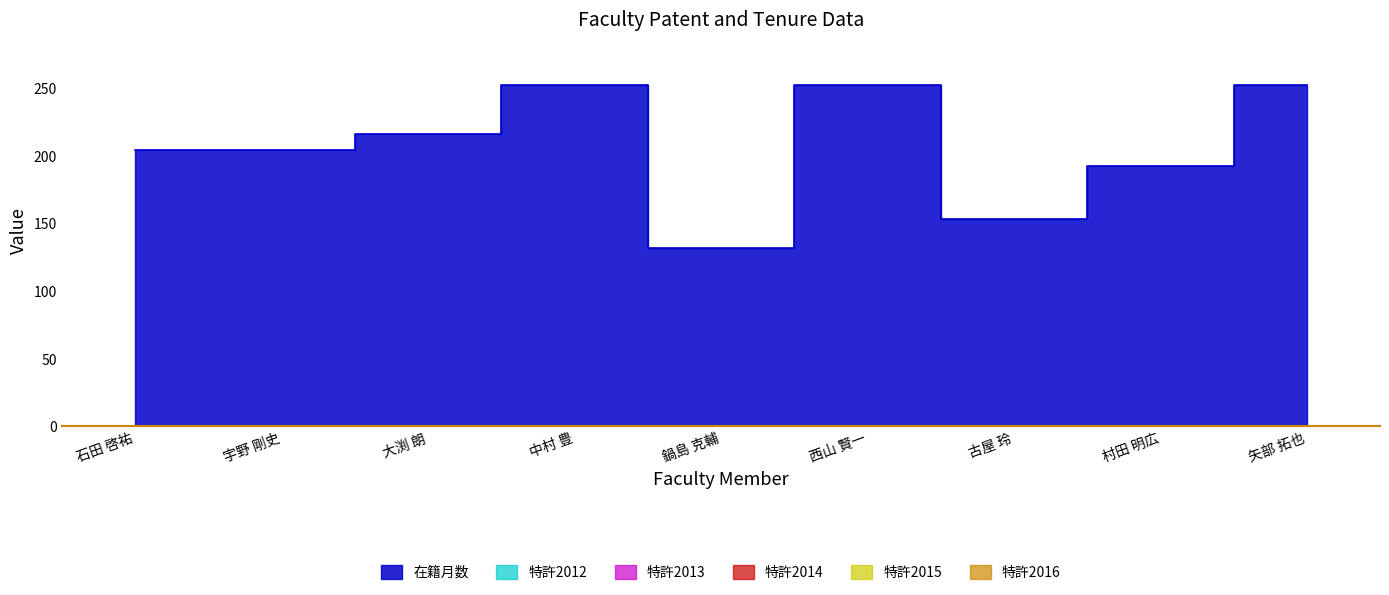

Rank the series by their maximum value, from highest to lowest.

在籍月数, 特許2012, 特許2013, 特許2014, 特許2015, 特許2016